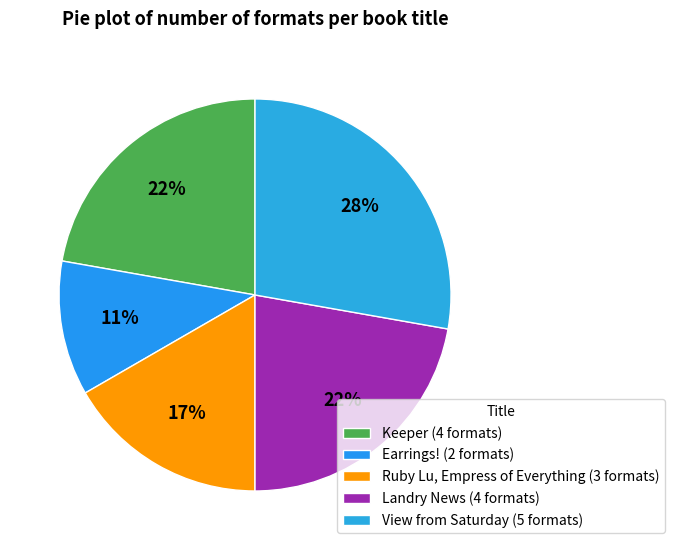

To the nearest percent, what is the combined percentage of Earrings! and Keeper?

33%